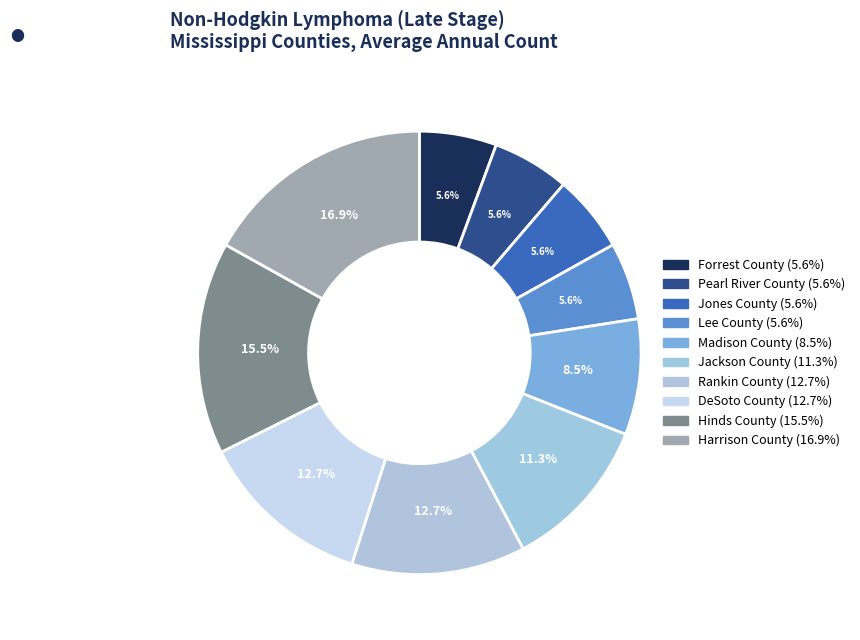

How many slices are in this pie chart?

10